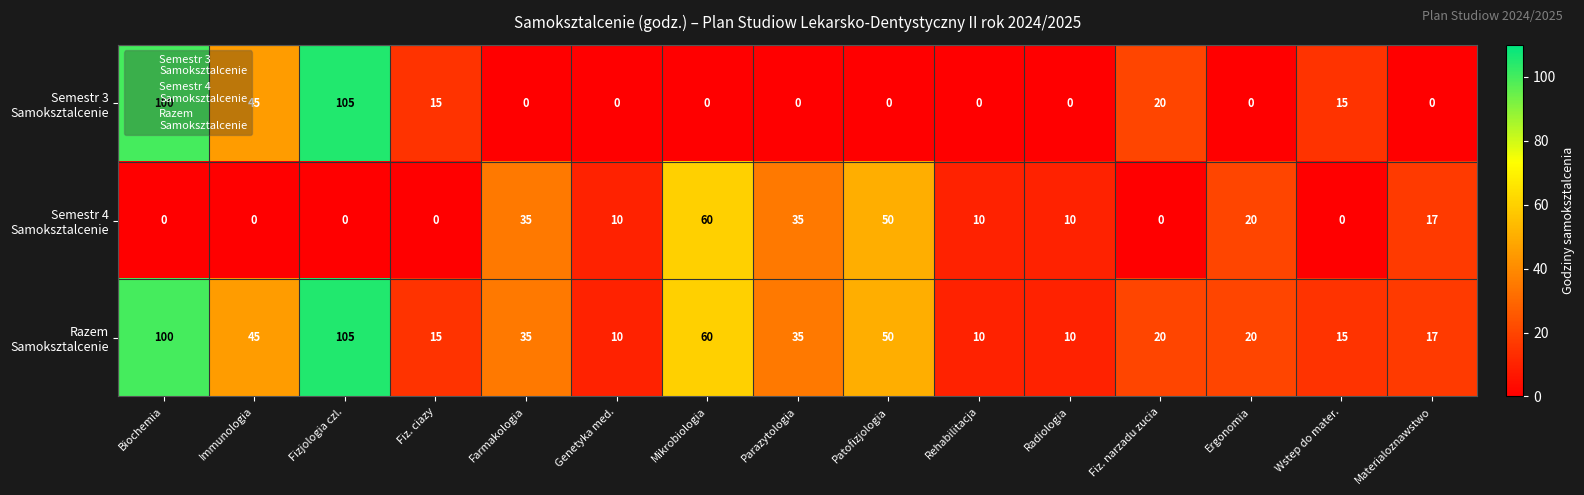

What is the total value across all series at Fiz. narzadu zucia?

40